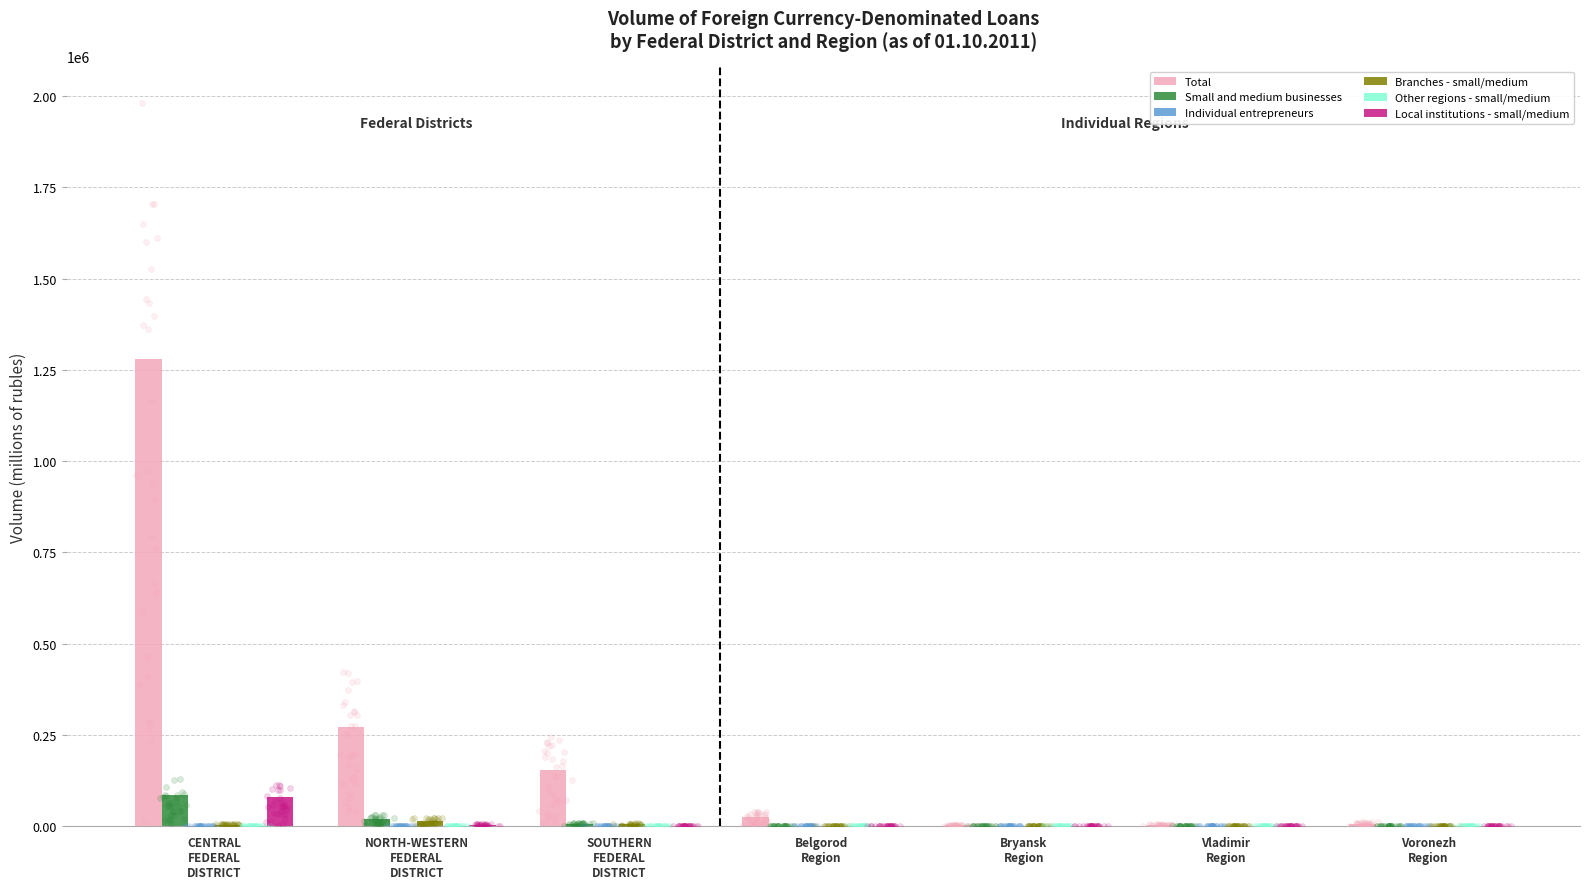

Which series reaches the minimum Y coordinate?

Individual entrepreneurs